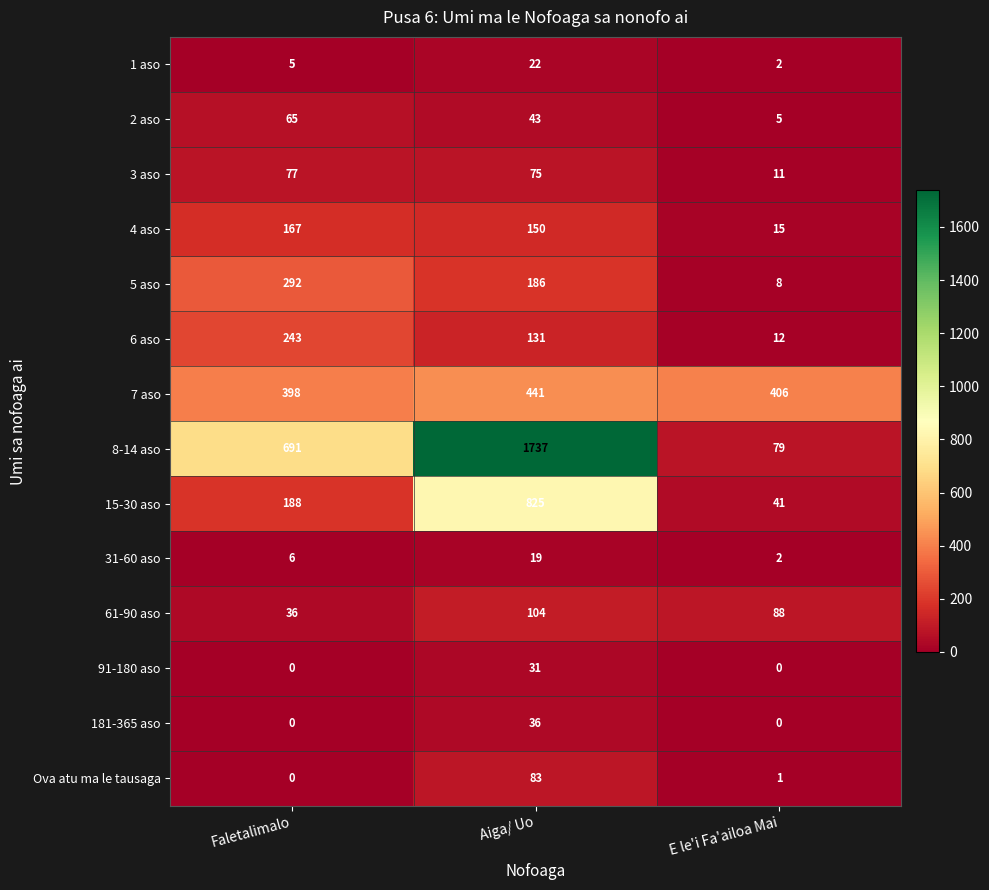

What is the sum of the 5 aso values at Aiga/ Uo and Faletalimalo?

478